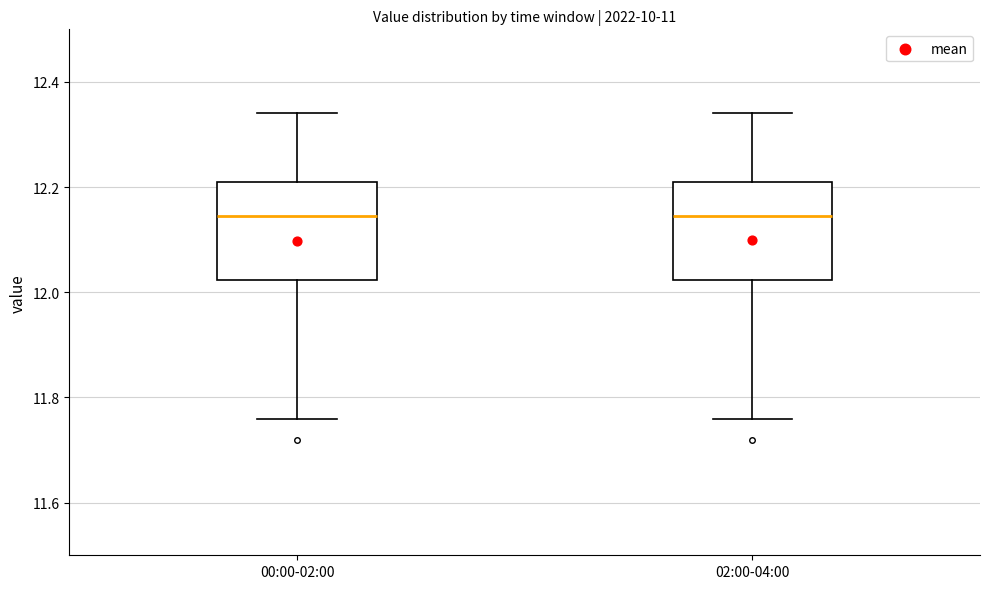

Reading left to right, read every box against the y-axis: the position of its median line, the range the box covers, and the ends of its whiskers. The values are not printed on the chart, so give them approximately, as read against the axis.

00:00-02:00: median 12.14, box 12.02 to 12.22, whiskers 11.76 to 12.34
02:00-04:00: median 12.14, box 12.02 to 12.22, whiskers 11.76 to 12.34